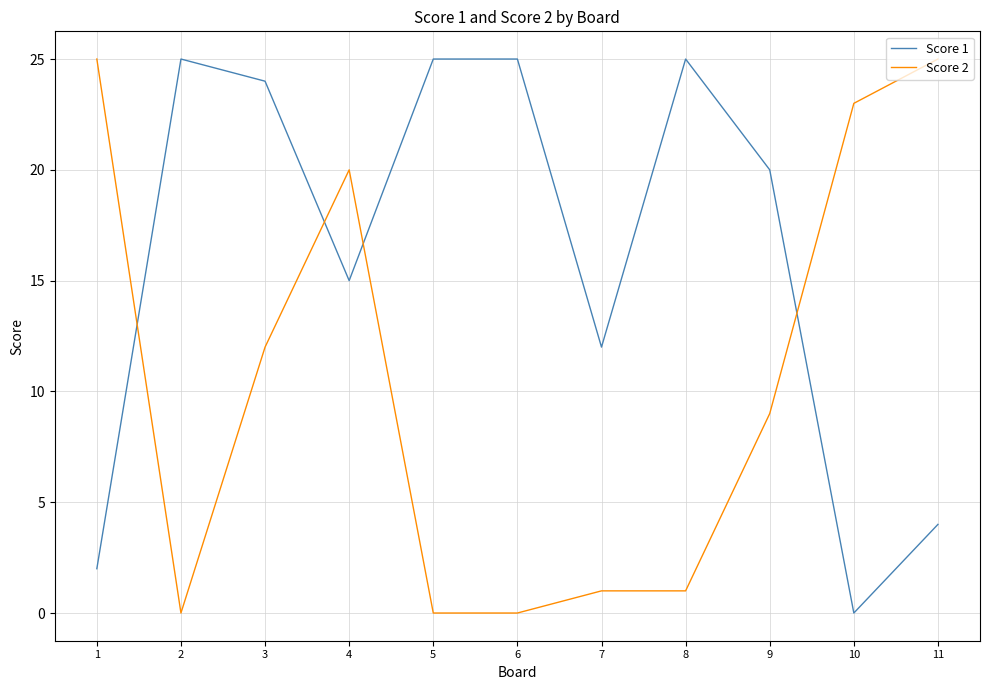

Between 5 and 7, which series saw the biggest shift?

Score 1